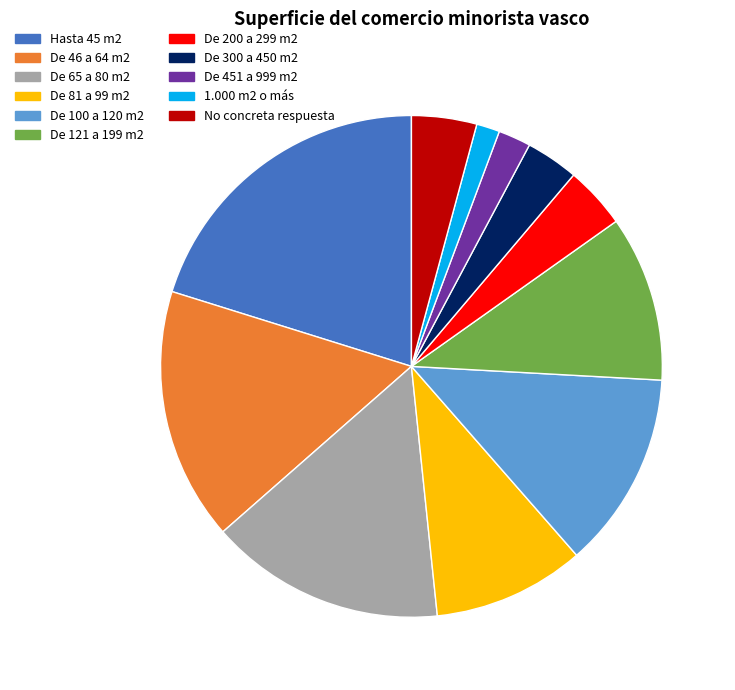

What is the smallest slice in the pie chart?

1.000 m2 o más